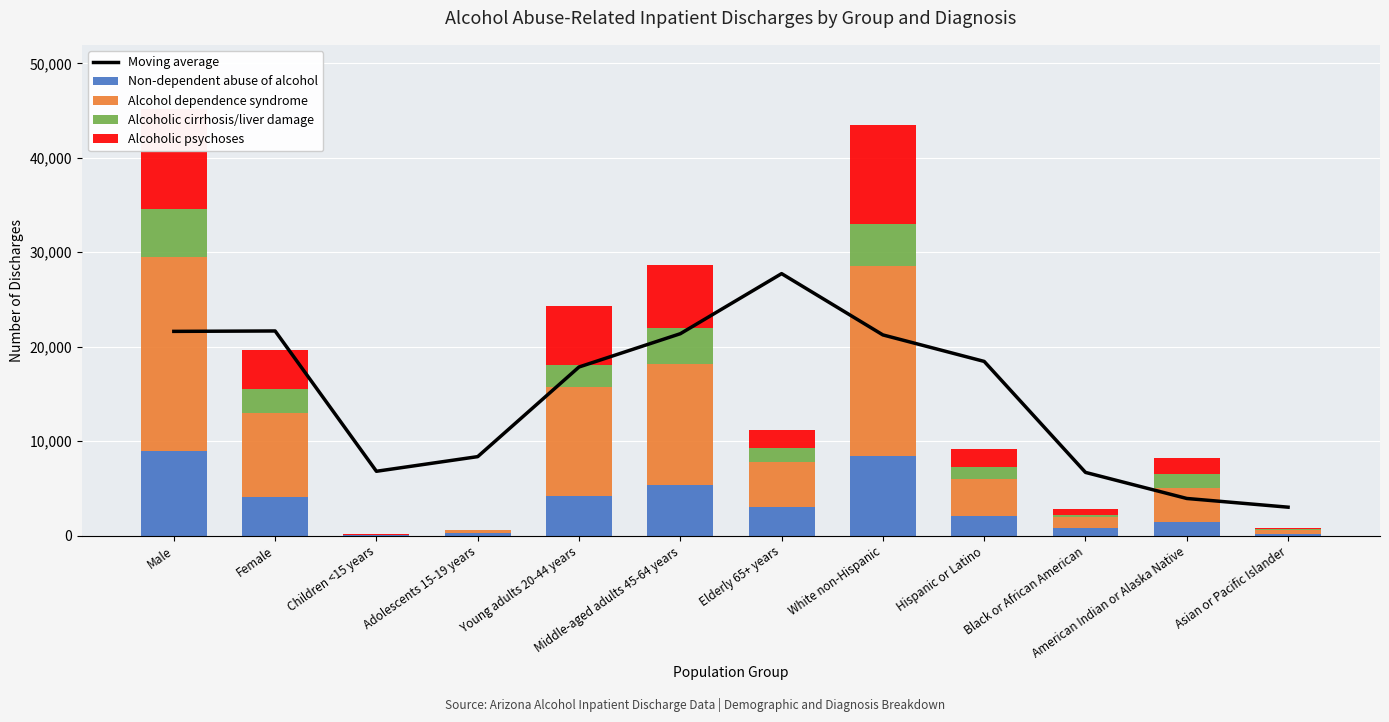

What is the spread (max minus min) of values at White non-Hispanic?

16772.3